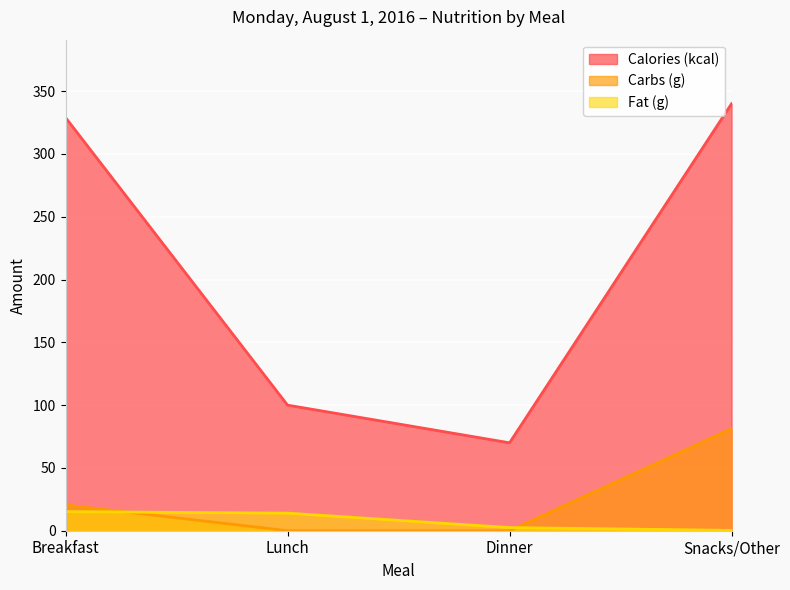

Which series has the largest total across all categories?

Calories (kcal)